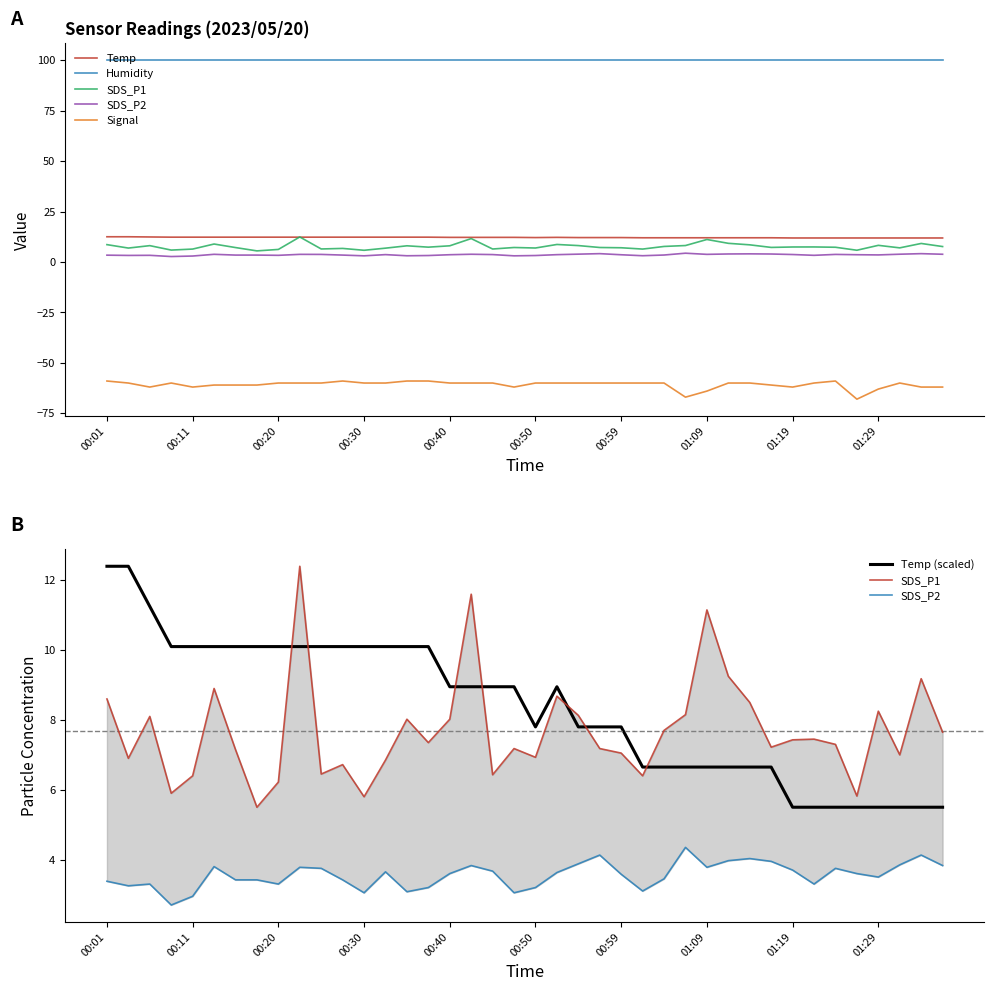

What is the maximum value for Temp (scaled)?

12.4